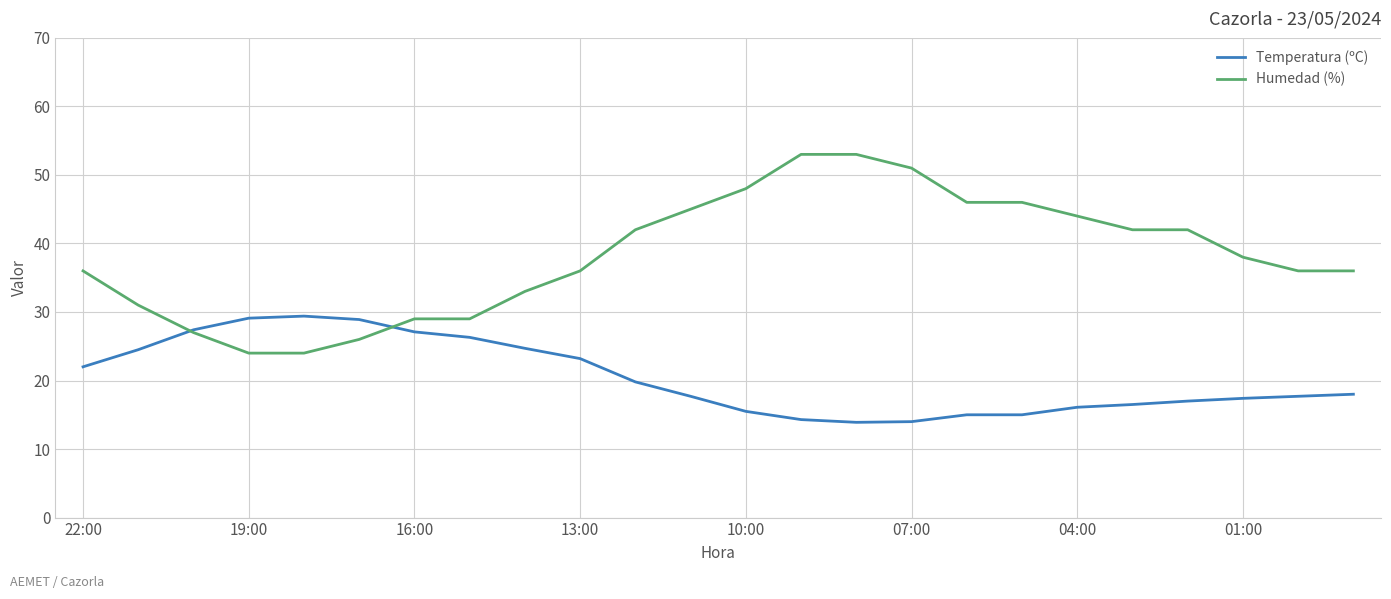

What is the greatest value displayed?

53.0